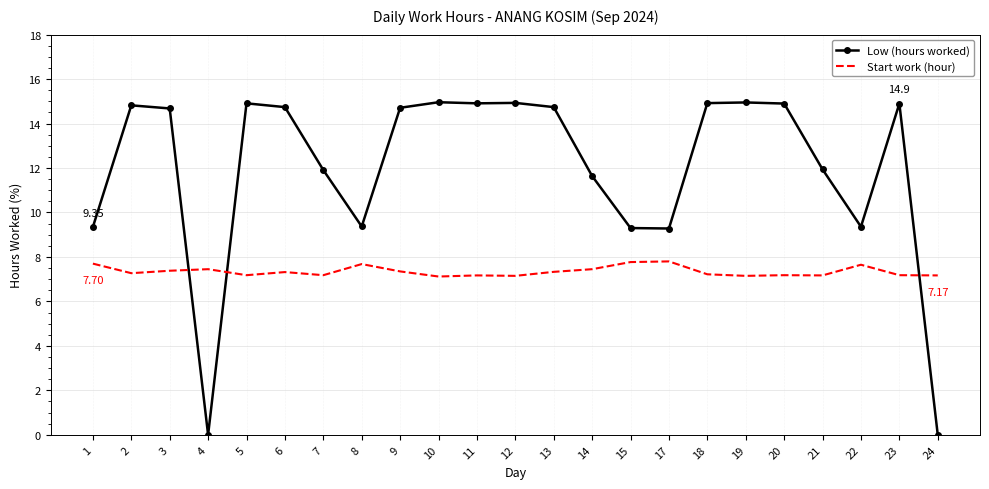

The value of Low (hours worked) at 14 is 15.5. True or false?

False